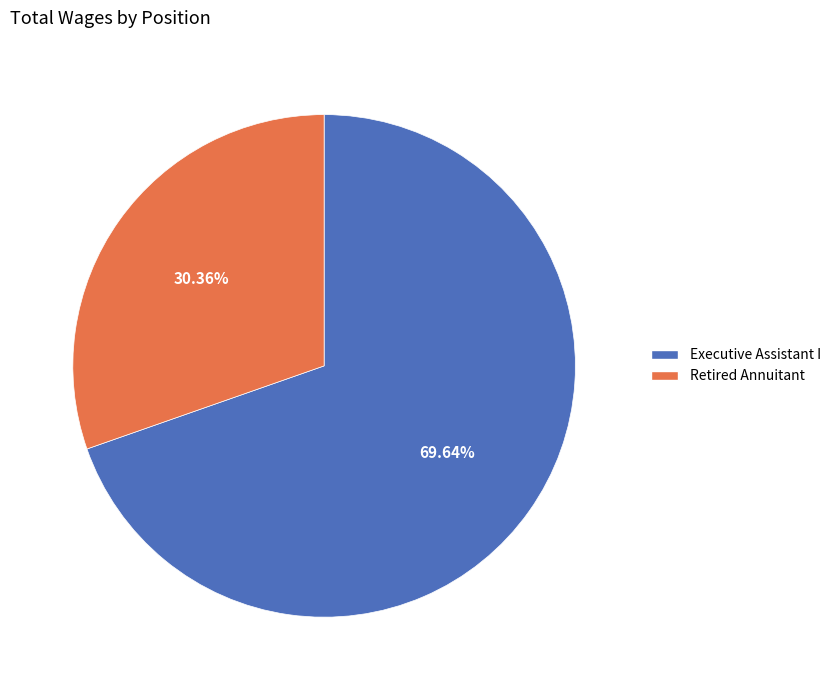

Approximately how many times larger is the value at Executive Assistant I compared to Retired Annuitant?

2.3